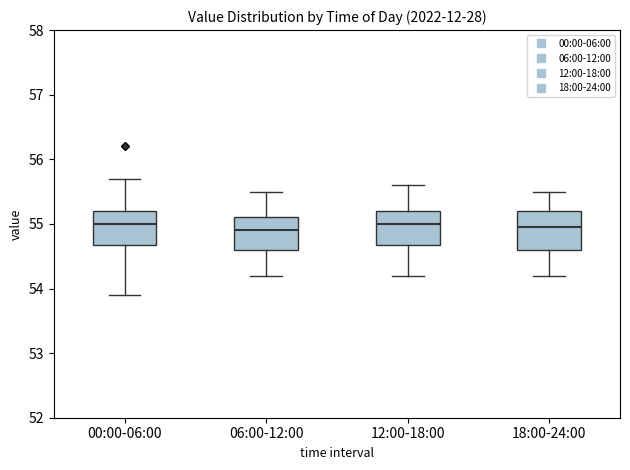

Reading left to right, read every box against the y-axis: the position of its median line, the range the box covers, and the ends of its whiskers. The values are not printed on the chart, so give them approximately, as read against the axis.

00:00-06:00: median 55.0, box 54.7 to 55.2, whiskers 53.9 to 55.7
06:00-12:00: median 54.9, box 54.6 to 55.1, whiskers 54.2 to 55.5
12:00-18:00: median 55.0, box 54.7 to 55.2, whiskers 54.2 to 55.6
18:00-24:00: median 55.0, box 54.6 to 55.2, whiskers 54.2 to 55.5